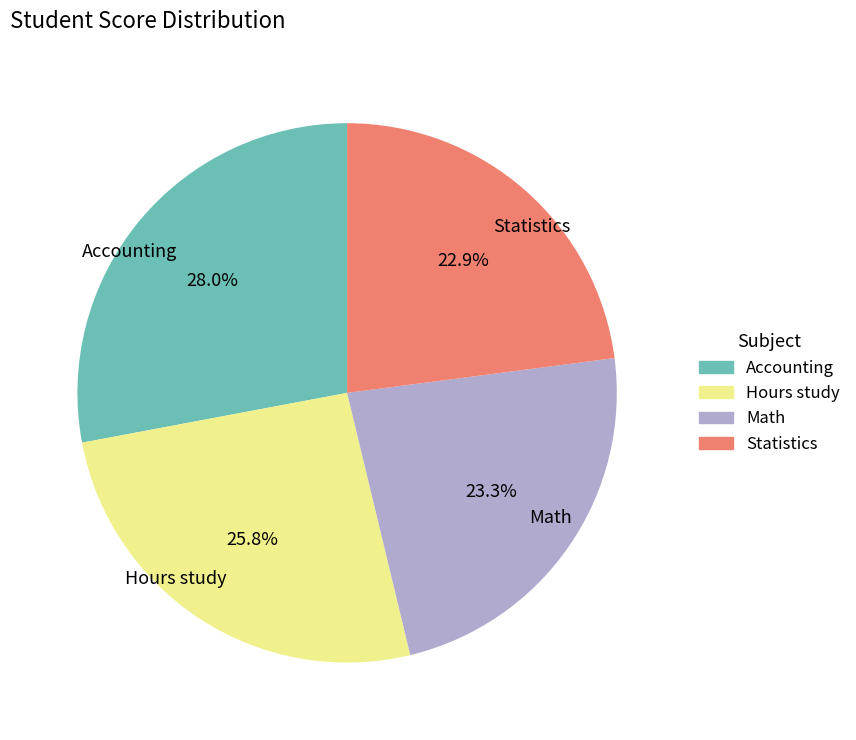

Does Hours study represent more than half of the total?

No